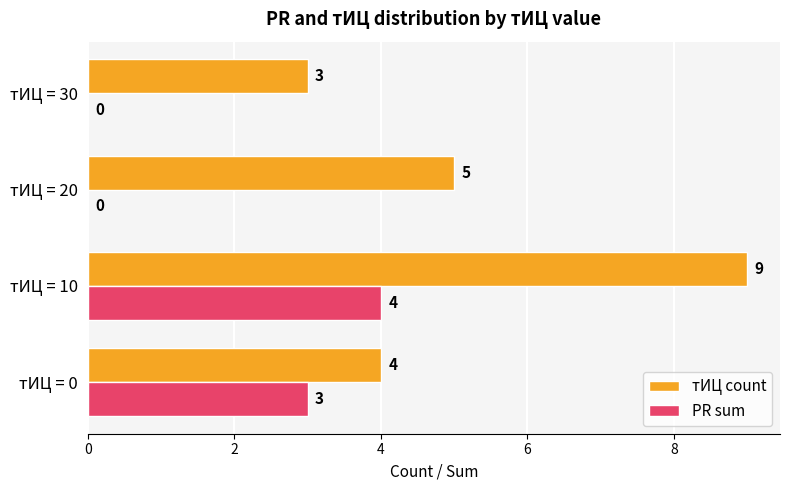

Which category has the highest value in the тИЦ count series?

тИЦ = 10